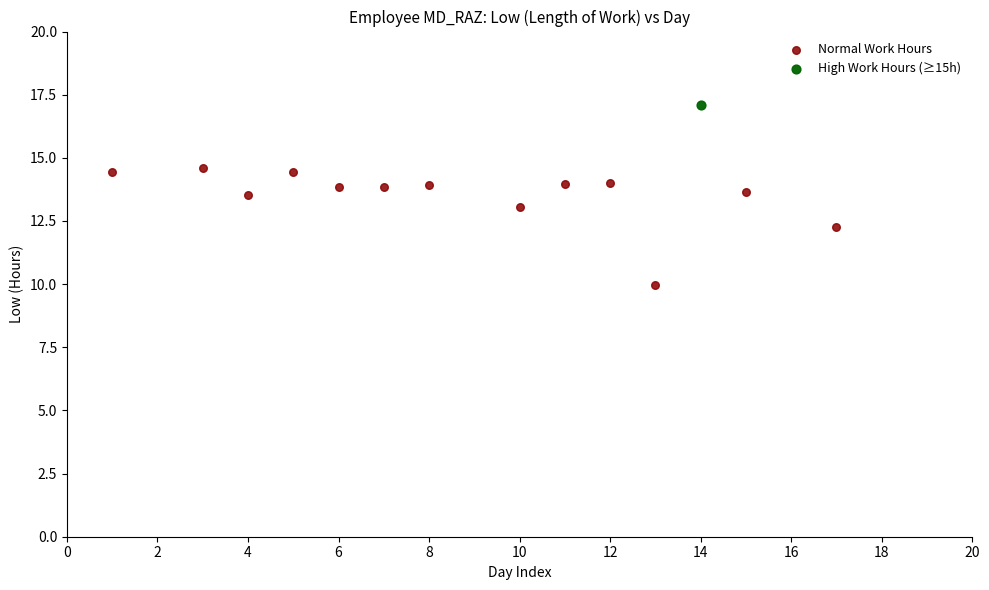

What are all the series names shown in the legend?

Normal Work Hours, High Work Hours (≥15h)